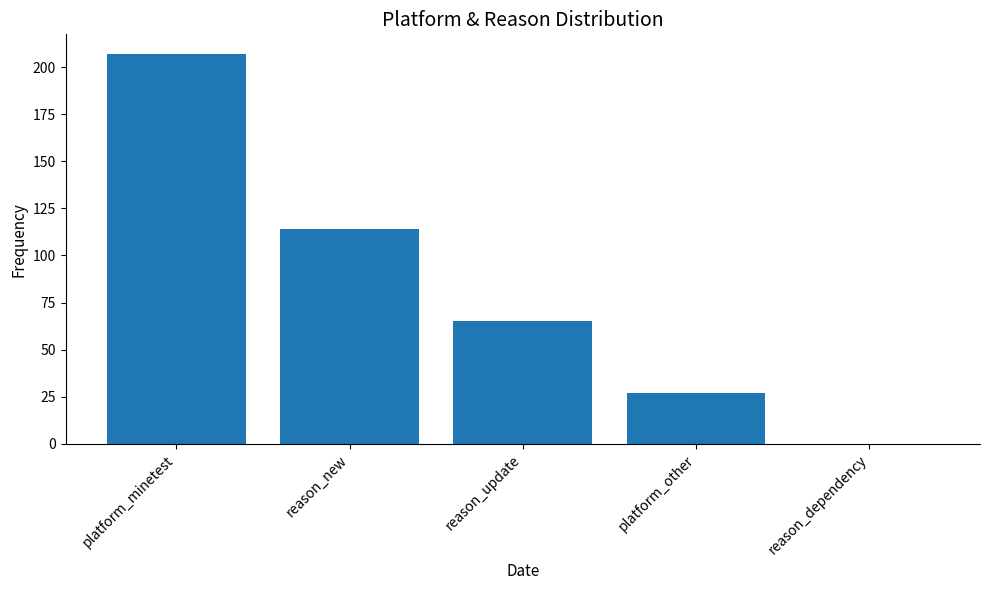

What is the average value?

83